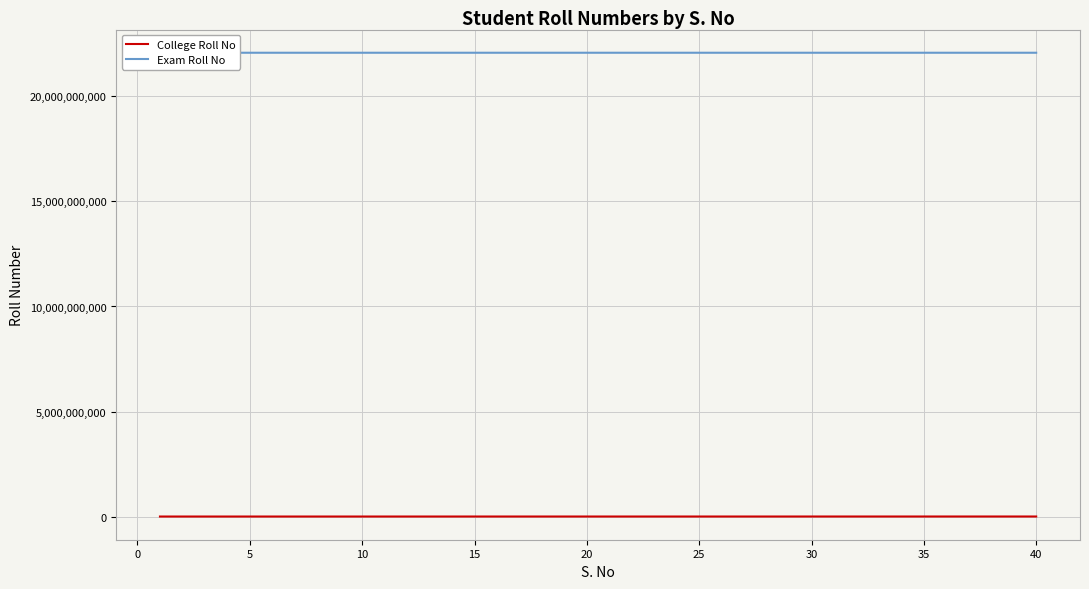

True or false: Exam Roll No and College Roll No intersect in this chart.

False